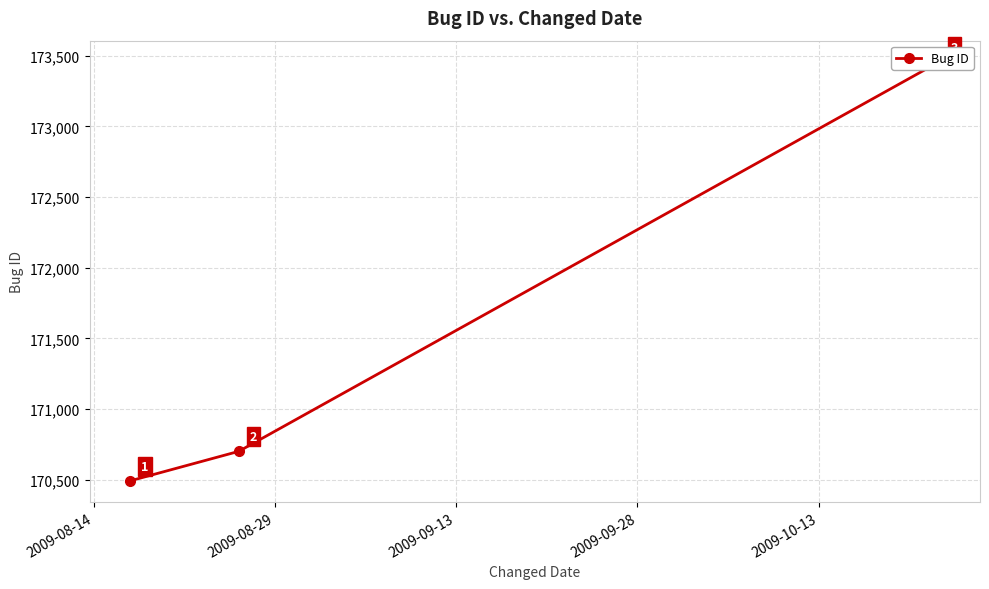

Approximately how many times larger is the value at 2009-09-13 compared to 2009-08-14?

1.0